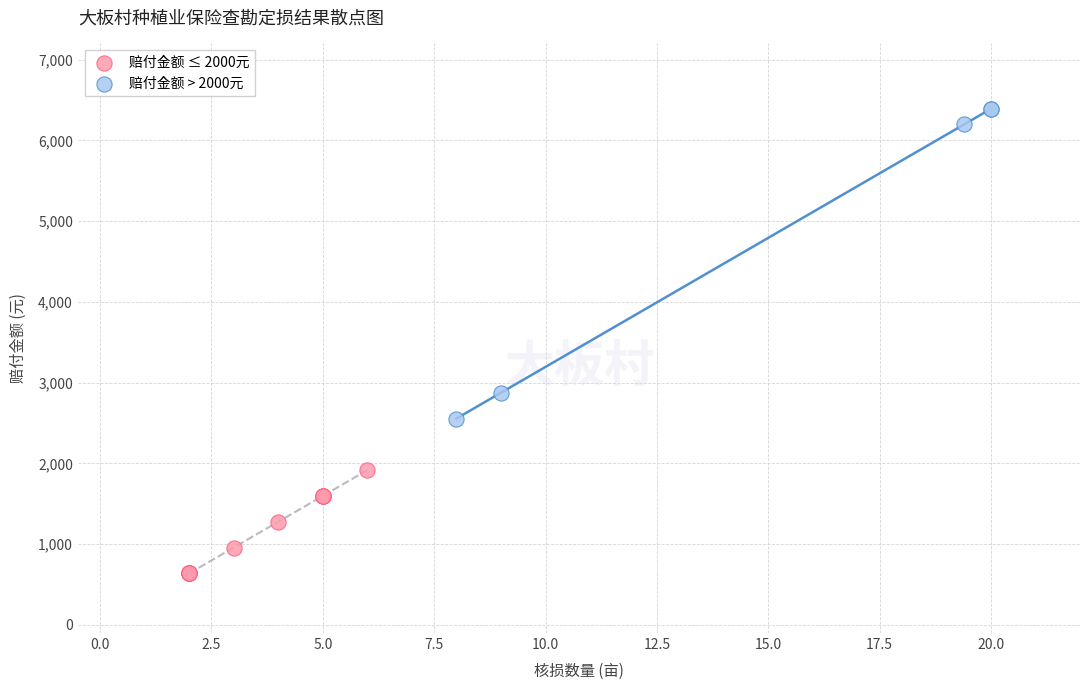

Which series has the largest Y range (max minus min)?

赔付金额 > 2000元